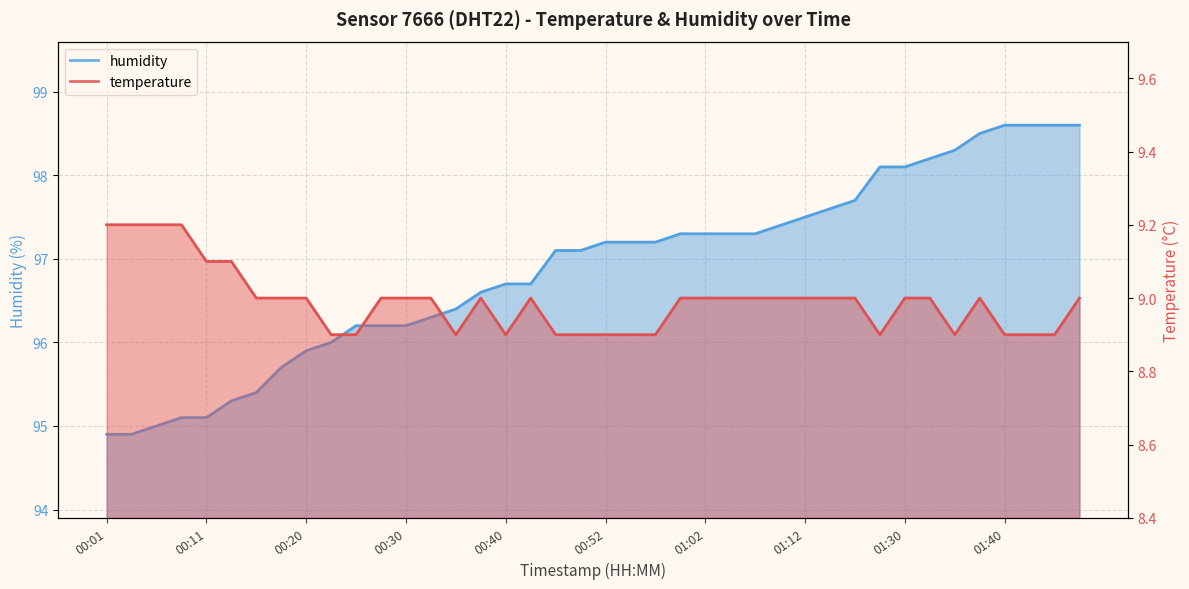

The humidity series shows 55.1 at 00:15. True or false?

False